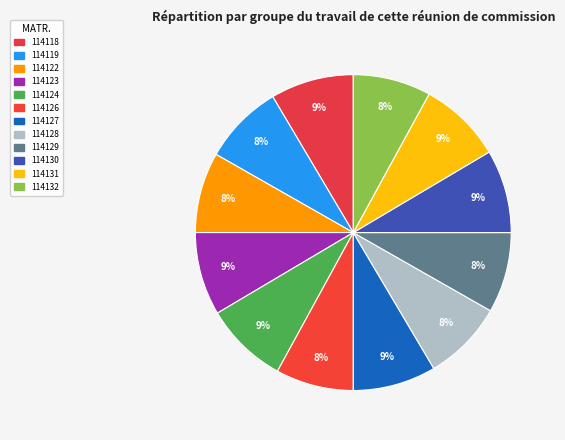

How many segments does this pie chart have?

12